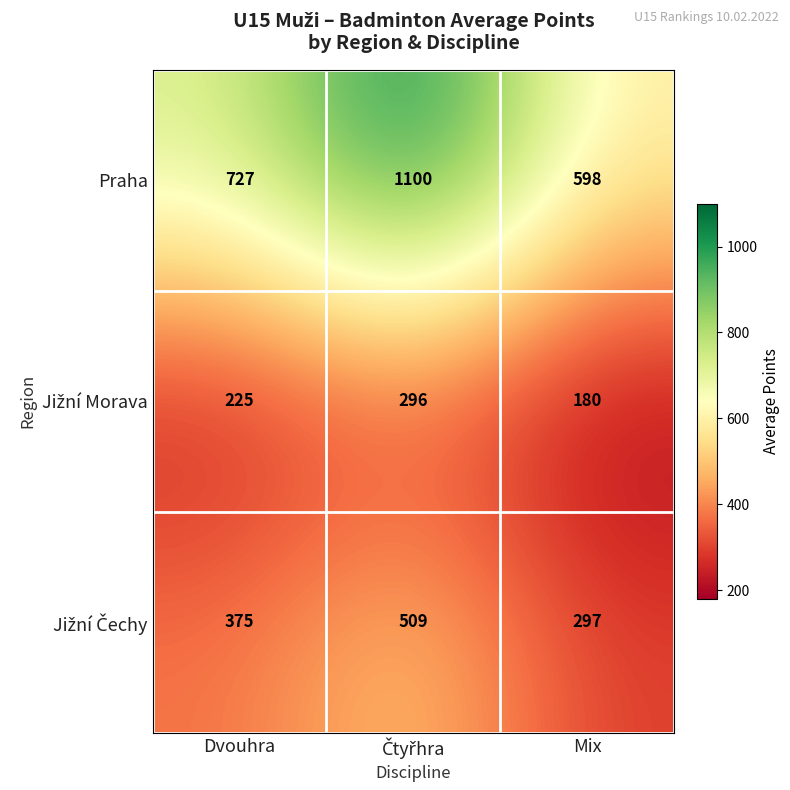

Which series has the largest range (max minus min)?

Praha